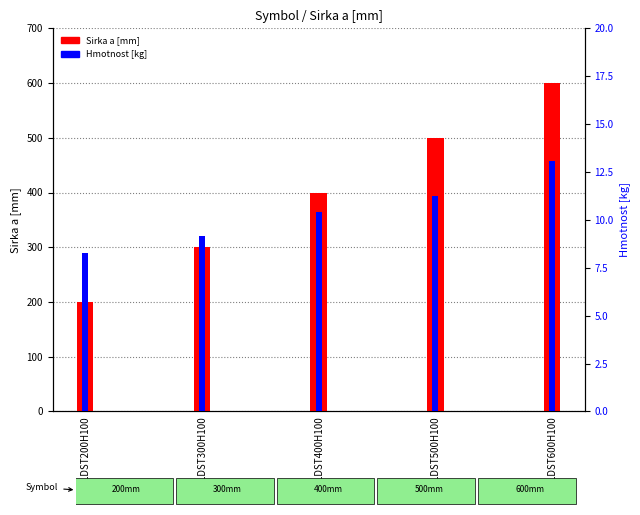

At which label does Sirka a [mm] first exceed 400?

LDST500H100